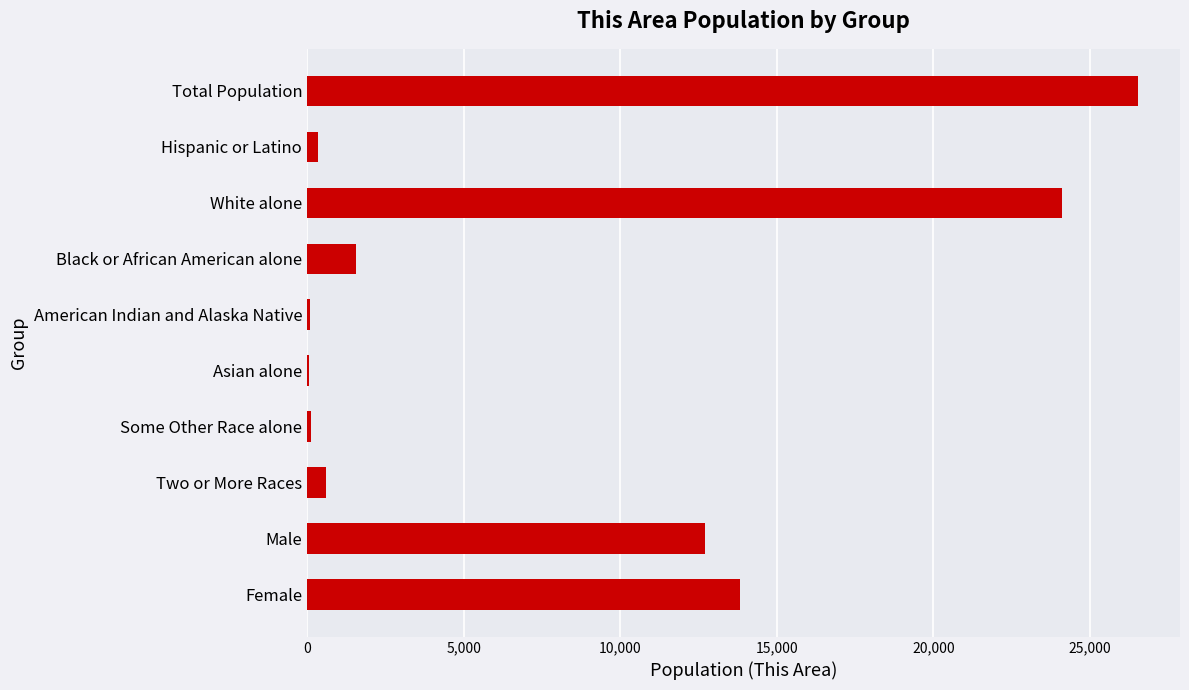

True or false: the data shows 8861 at Female.

False